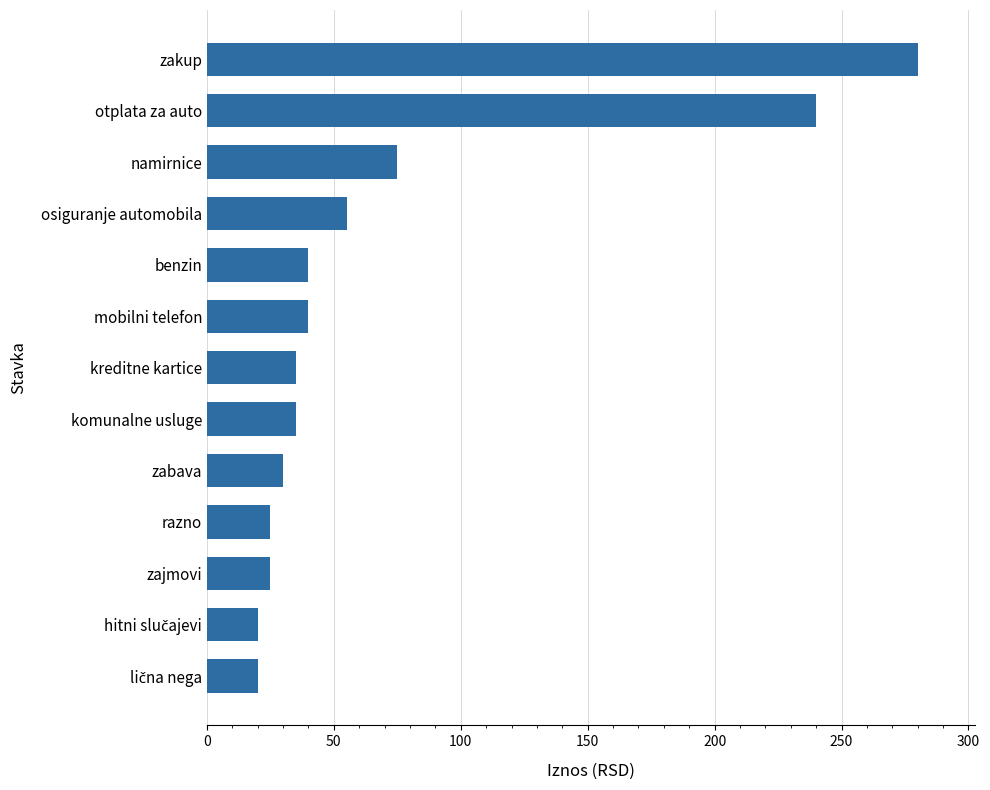

How many categories are shown in the chart?

13